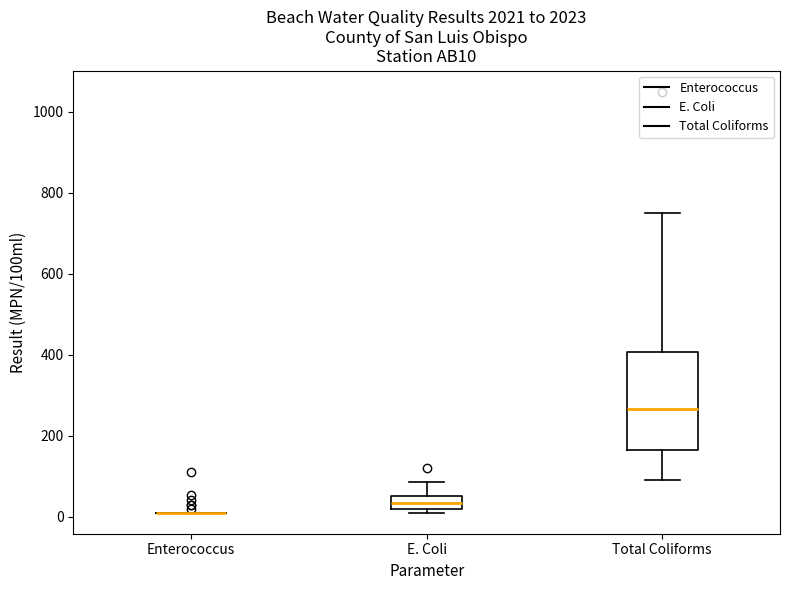

Where does the median line of the box for E. Coli sit on the y-axis? The values are not printed on the chart, so give them approximately, as read against the axis.

40